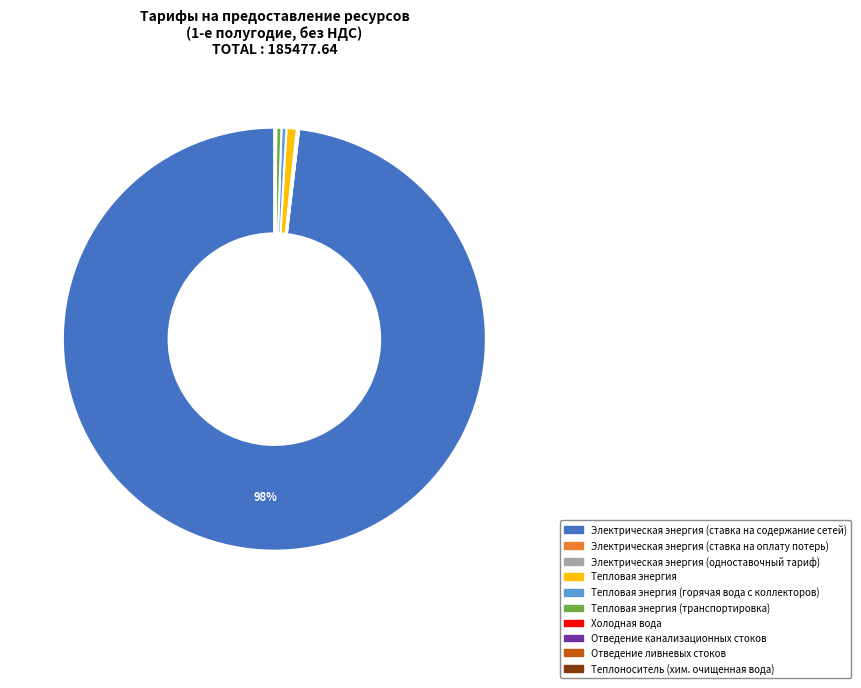

What is the ratio of the value at Тепловая энергия to the value at Тепловая энергия (горячая вода с коллекторов)?

2.1